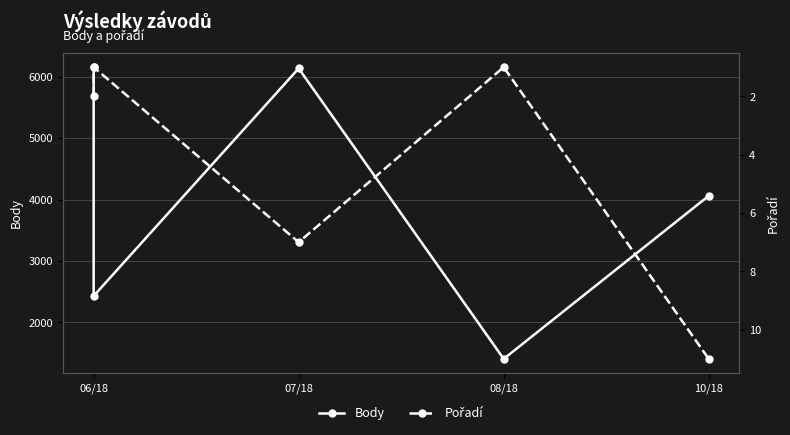

What is the difference between the second highest and second lowest values in the Body series?

3704